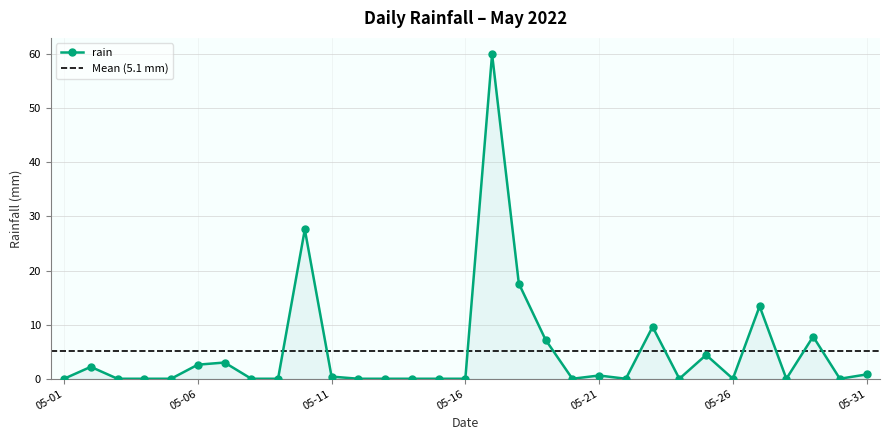

At which category does the chart reach its peak across all series?

2022-05-17